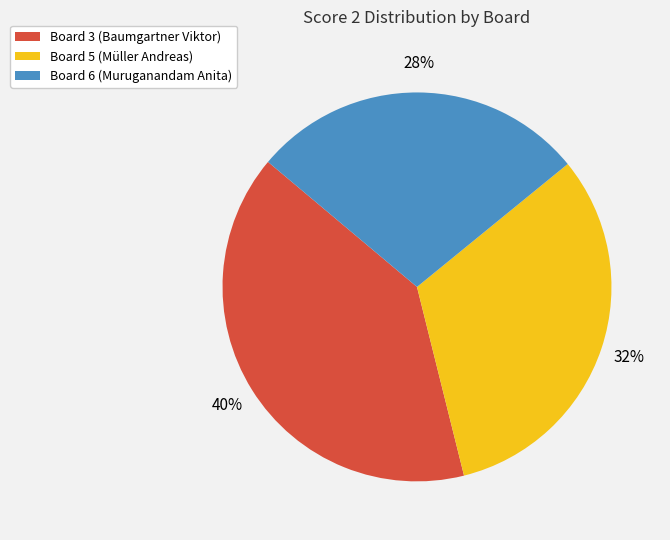

Approximately how many times larger is the value at Board 3 (Baumgartner Viktor) compared to Board 5 (Müller Andreas)?

1.2